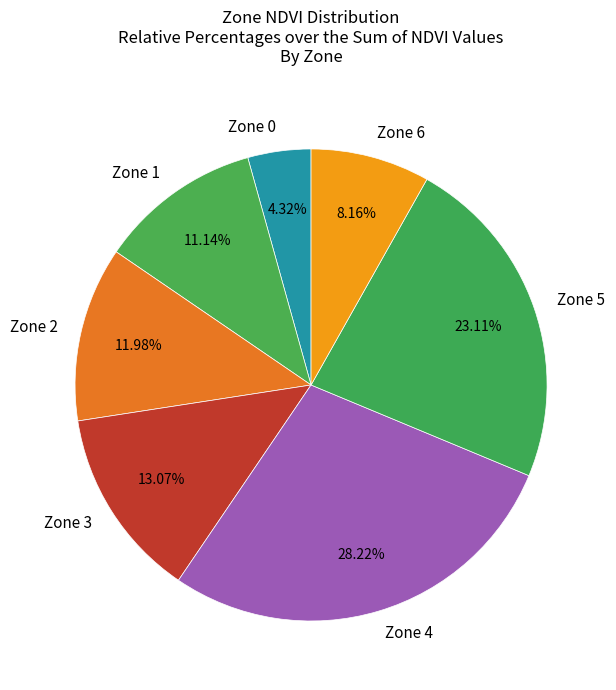

To the nearest percent, what is the average slice percentage?

14%